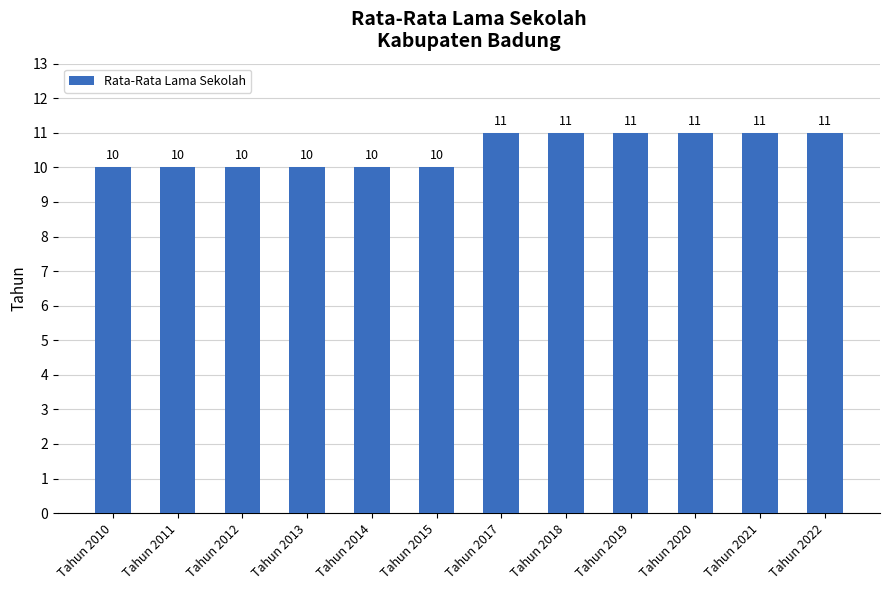

How many bars are there in total?

12